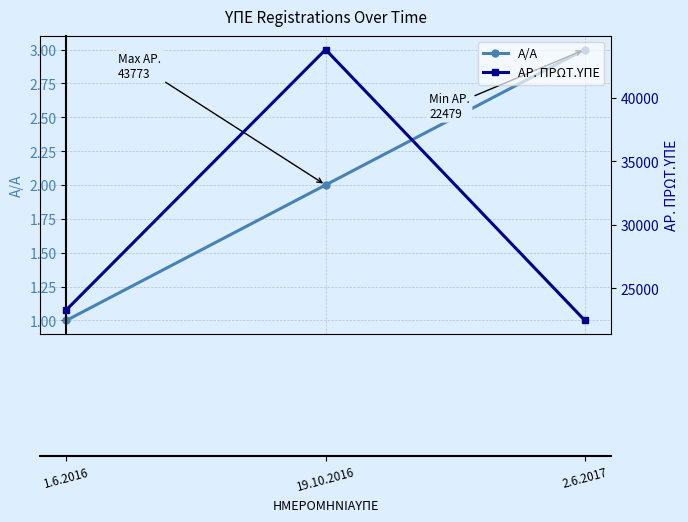

What is the sum of the Α/Α values at 2.6.2017 and 1.6.2016?

4